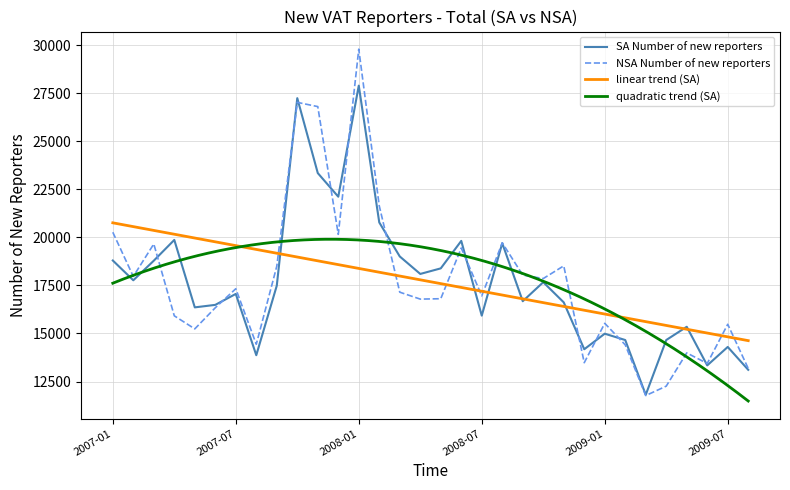

At which category does NSA Number of new reporters (Total) reach its first local peak?

2007-03